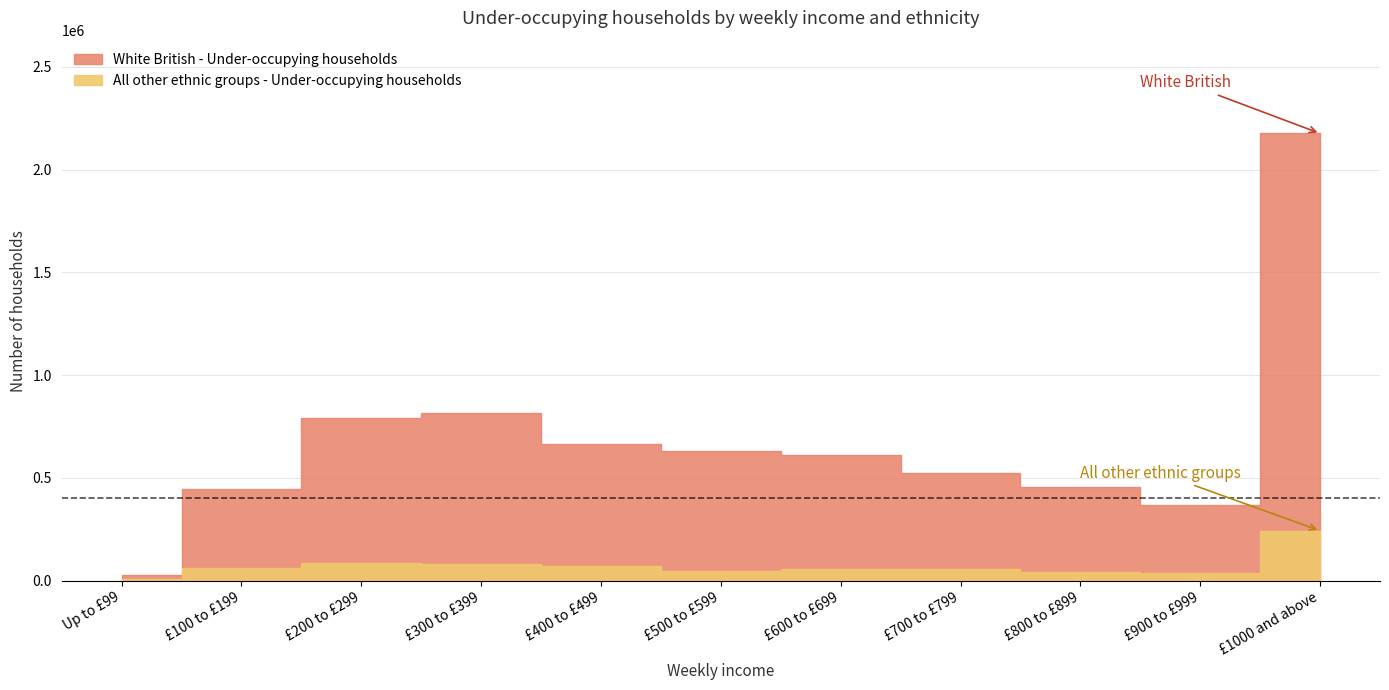

Reading right to left, what are all the values shown in this chart?

White British - Under-occupying households: 2176286	365716	454357	525389	613156	628328	662469	814150	792798	446301	26637
All other ethnic groups - Under-occupying households: 242799	36527	39636	56320	55519	44352	69911	79896	84410	61740	6057